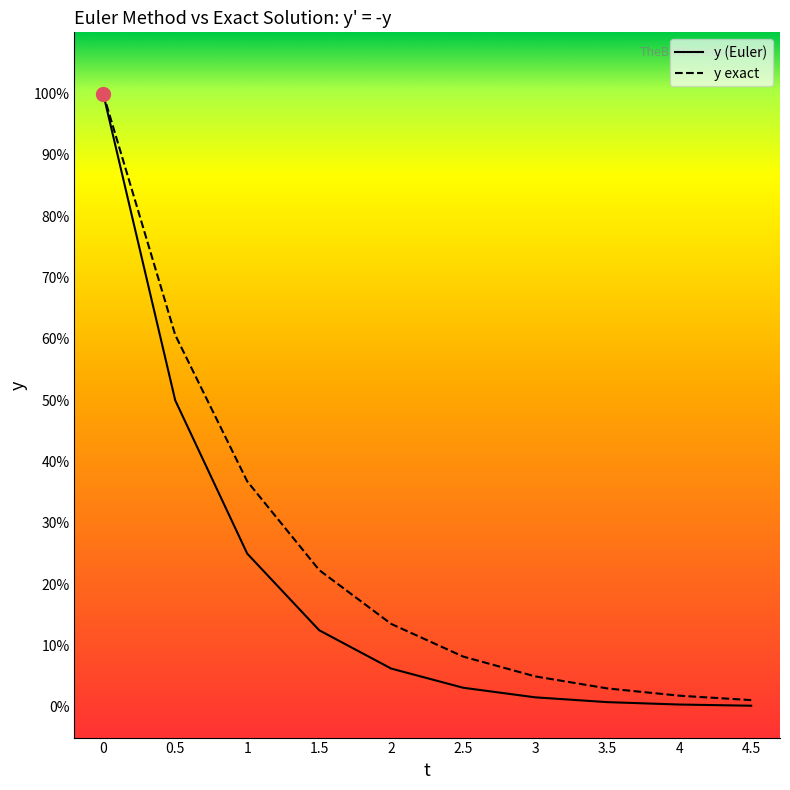

What is the difference between the y (Euler) values at 2.5 and 1?

0.2